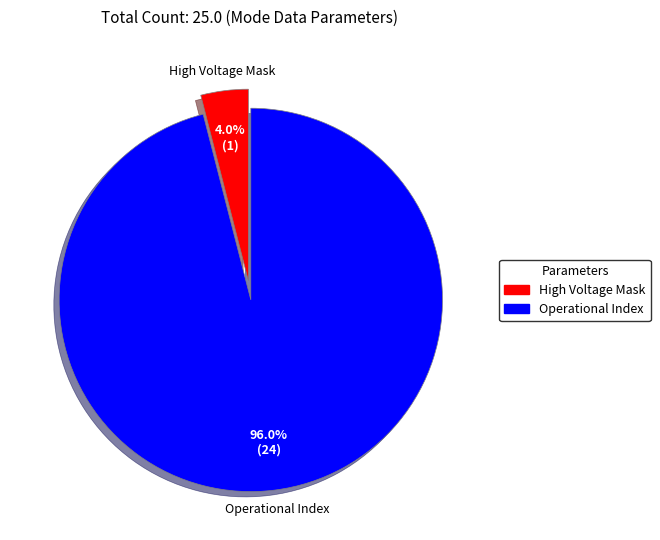

Does any single category account for the majority?

Yes